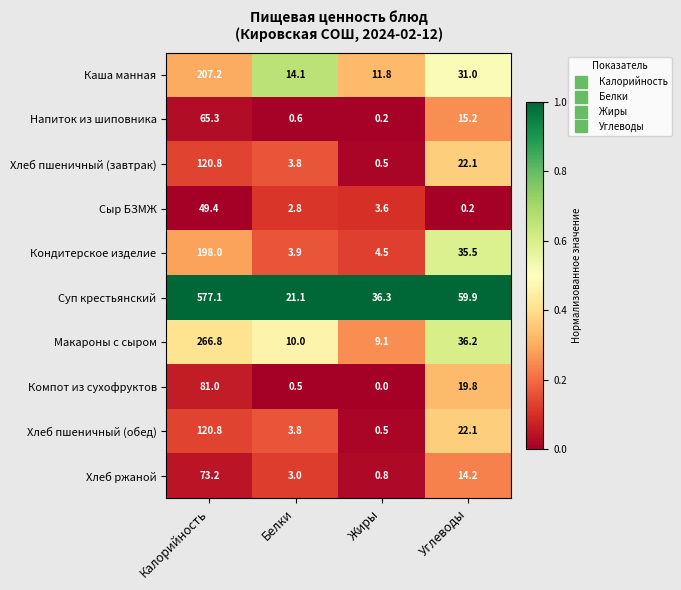

Which series has the largest total across all categories?

Суп крестьянский